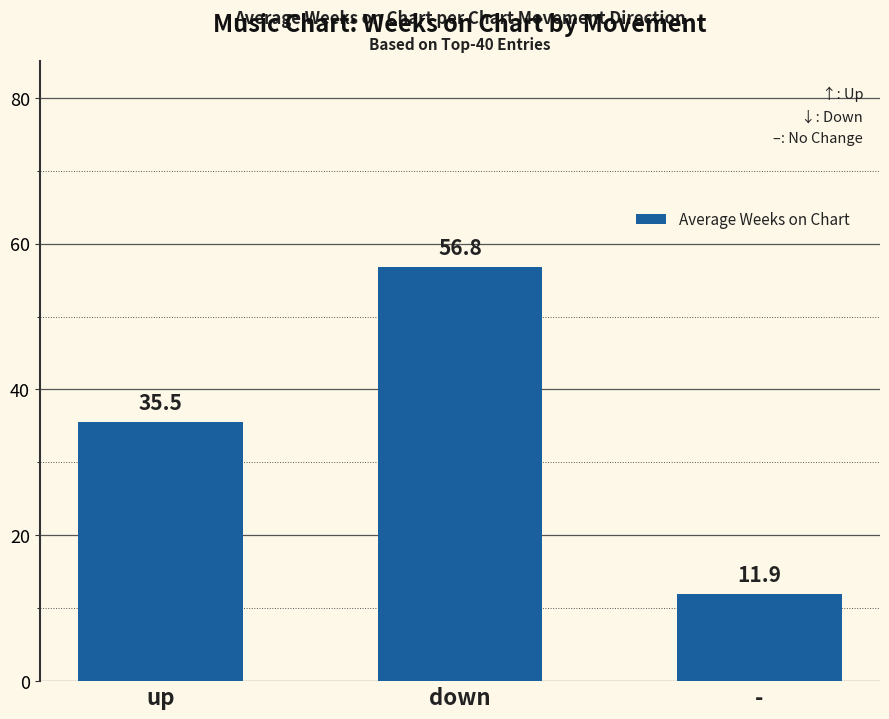

Reading right to left, list all the values displayed in this chart.

-=11.9	down=56.8	up=35.5